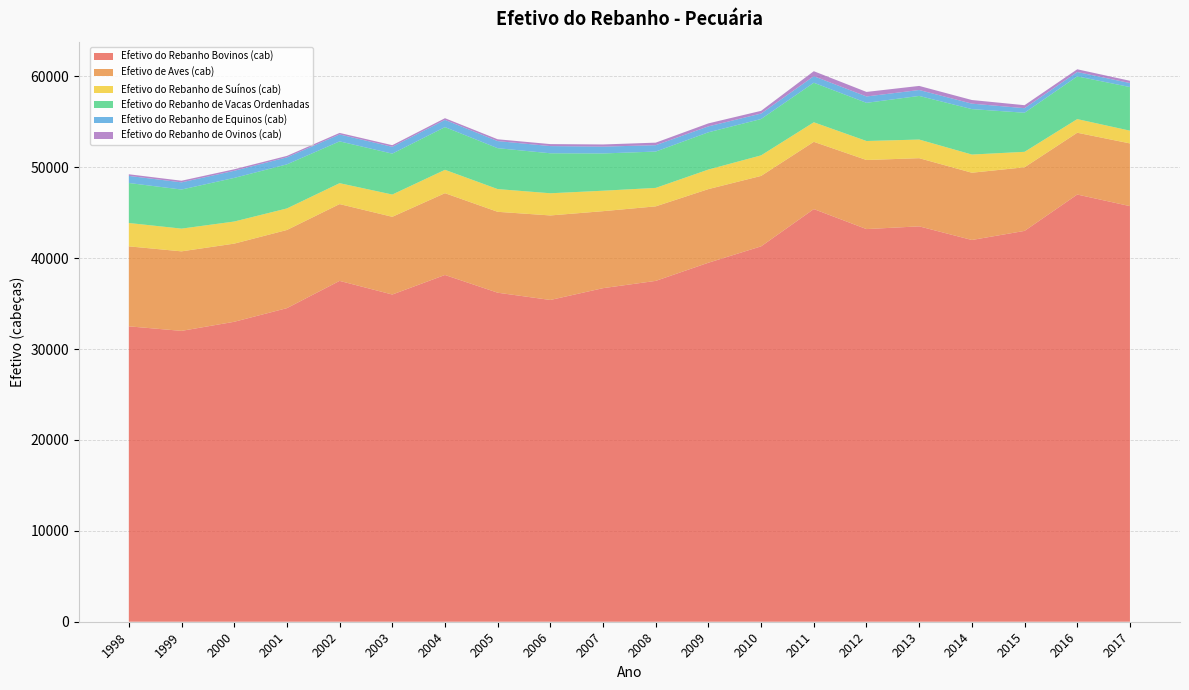

Reading left to right, list all the values displayed in this chart.

Efetivo do Rebanho Bovinos (cab): 32500	32000	33000	34500	37500	36000	38150	36200	35400	36700	37500	39500	41300	45400	43200	43500	42000	43000	47000	45726
Efetivo de Aves (cab): 8800	8750	8600	8600	8450	8550	9000	8900	9300	8470	8200	8100	7750	7400	7600	7500	7400	7000	6800	6900
Efetivo do Rebanho de Suínos (cab): 2570	2500	2430	2370	2300	2450	2570	2500	2440	2250	2030	2150	2260	2150	2090	2050	2000	1700	1500	1400
Efetivo do Rebanho de Vacas Ordenhadas: 4400	4300	4800	4850	4600	4500	4700	4500	4400	4100	4000	4100	4000	4350	4200	4800	5000	4300	4700	4800
Efetivo do Rebanho de Equinos (cab): 780	790	780	770	760	750	790	780	790	750	700	650	600	720	700	650	600	500	480	440
Efetivo do Rebanho de Ovinos (cab): 180	180	170	160	170	180	190	200	220	240	280	330	300	550	500	450	400	330	300	250